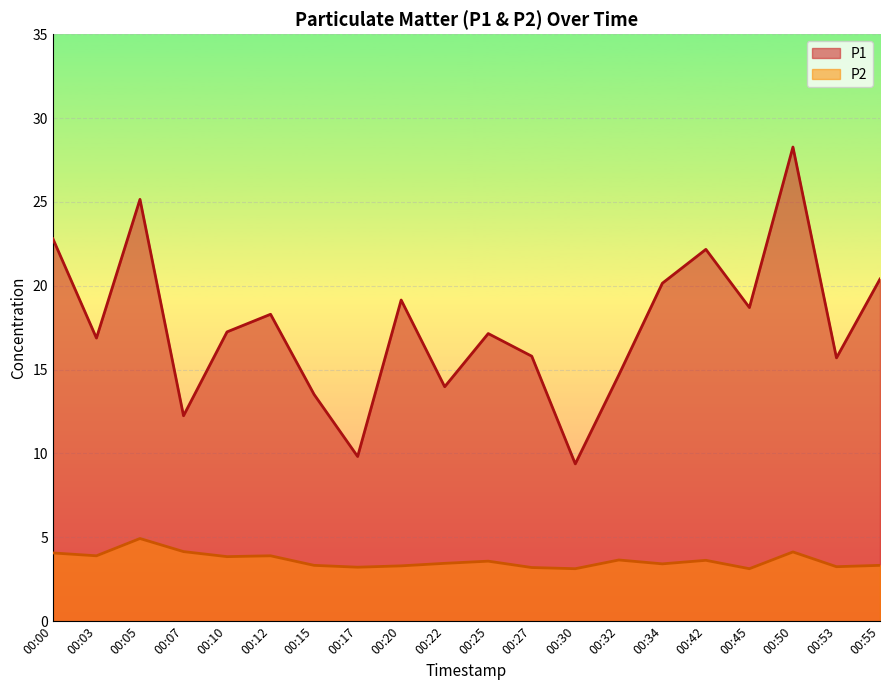

Reading left to right, list all the values displayed in this chart.

P1: 00:00=22.8	00:03=16.9	00:05=25.1	00:07=12.2	00:10=17.2	00:12=18.3	00:15=13.5	00:17=9.8	00:20=19.1	00:22=14.0	00:25=17.1	00:27=15.8	00:30=9.4	00:32=14.7	00:34=20.1	00:42=22.2	00:45=18.7	00:50=28.3	00:53=15.7	00:55=20.4
P2: 00:00=4.1	00:03=3.9	00:05=4.9	00:07=4.2	00:10=3.9	00:12=3.9	00:15=3.3	00:17=3.2	00:20=3.3	00:22=3.5	00:25=3.6	00:27=3.2	00:30=3.1	00:32=3.6	00:34=3.4	00:42=3.6	00:45=3.1	00:50=4.1	00:53=3.2	00:55=3.3